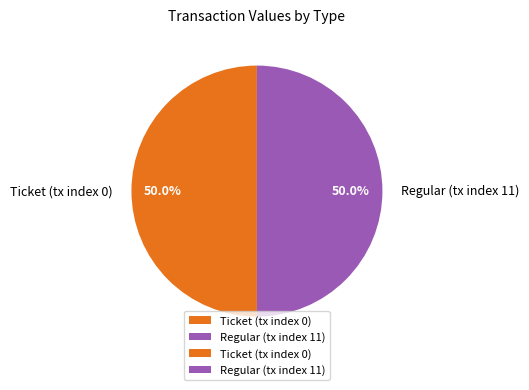

Approximately how many times larger is the value at Ticket (tx index 0) compared to Regular (tx index 11)?

1.0